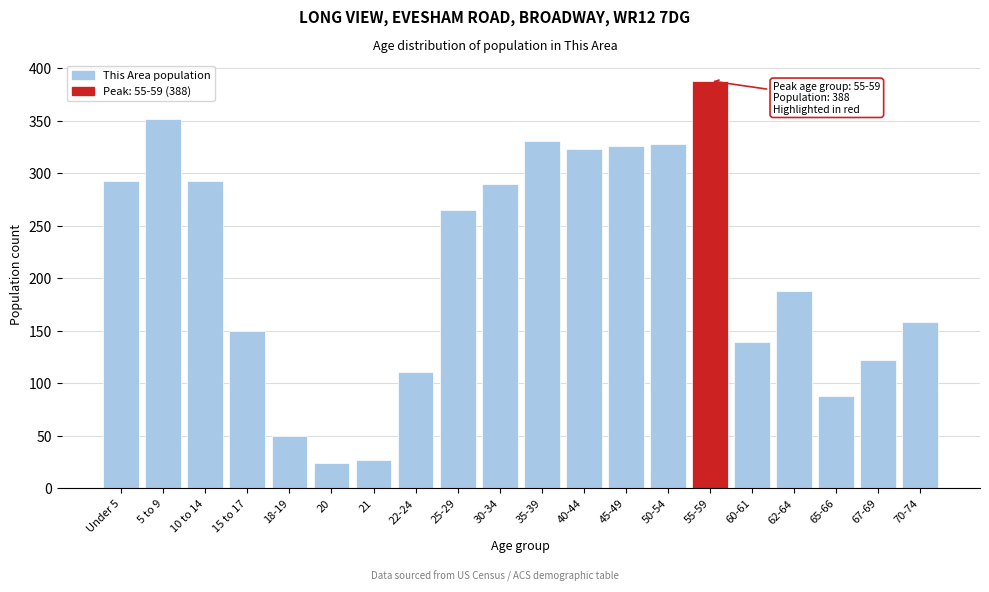

Reading right to left, what are all the values shown in this chart?

158	122	88	188	139	388	328	326	323	331	290	265	111	27	24	50	150	293	352	293